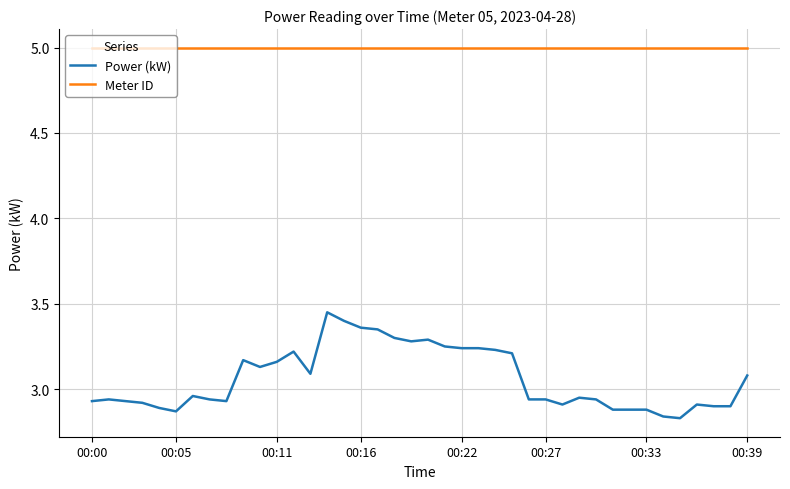

Which series has the largest total across all categories?

Meter ID